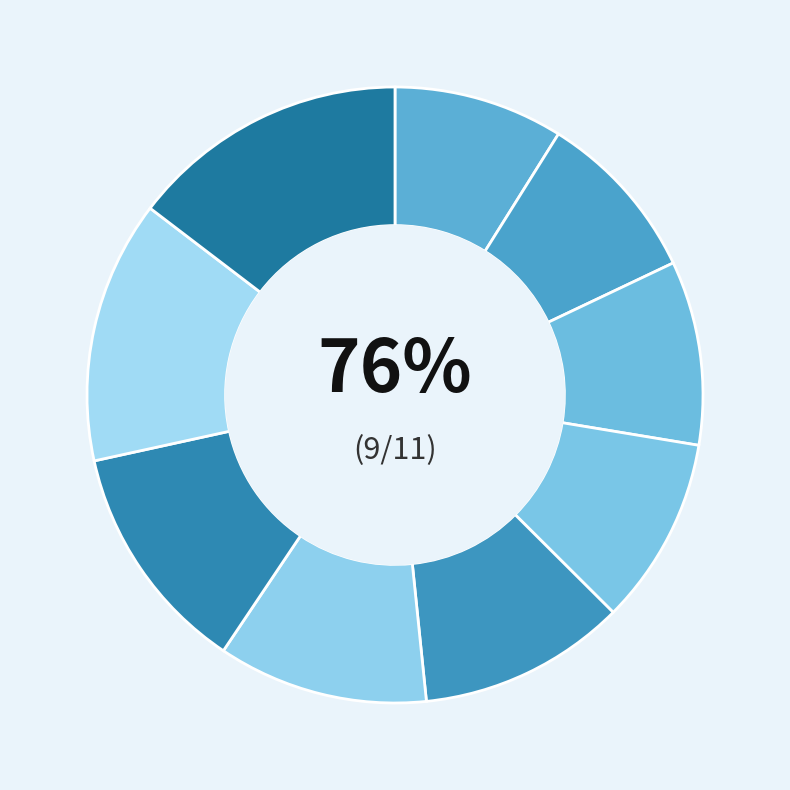

Count the number of slices in the pie.

9